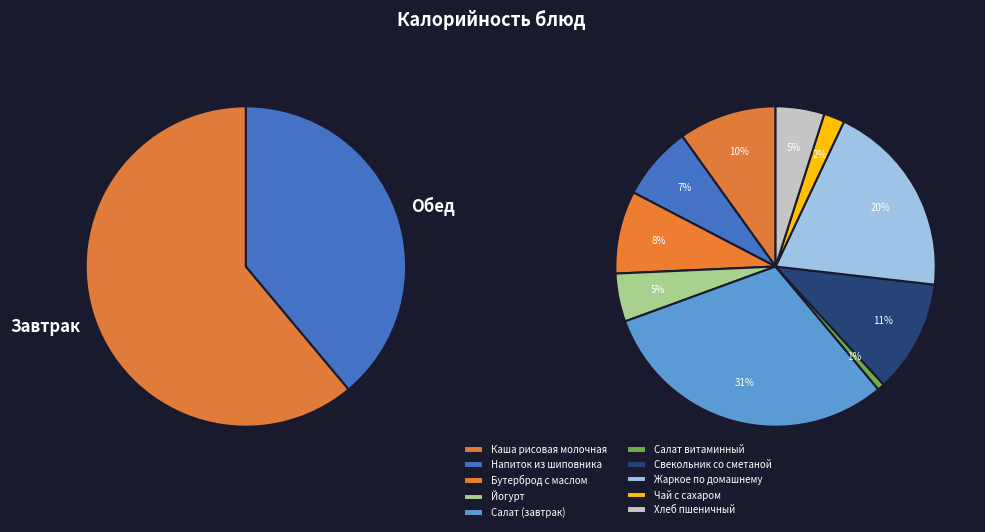

What is the largest slice in the pie chart?

Салат (завтрак)